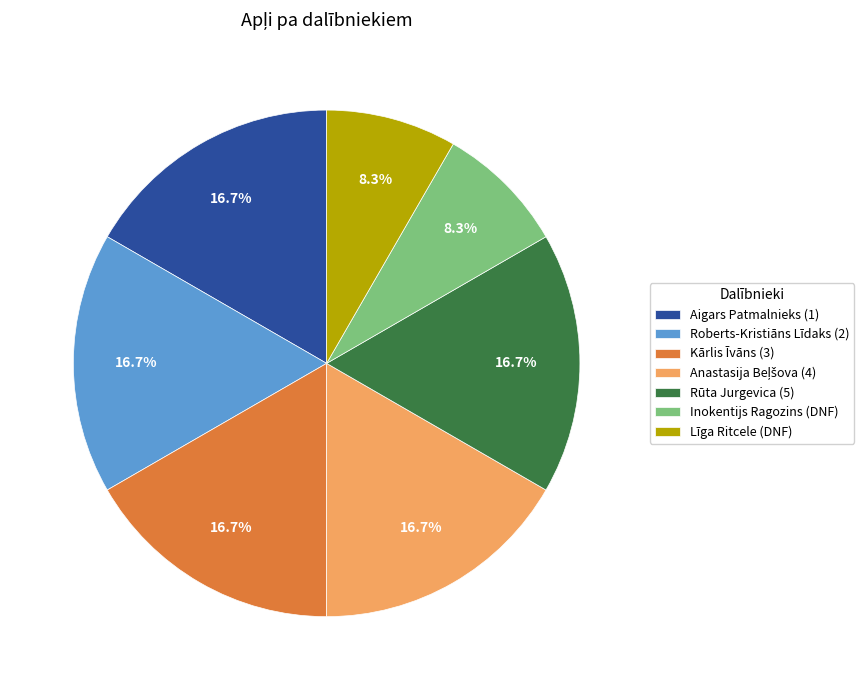

What percentage is NOT represented by Kārlis Īvāns (3)?

83.3%